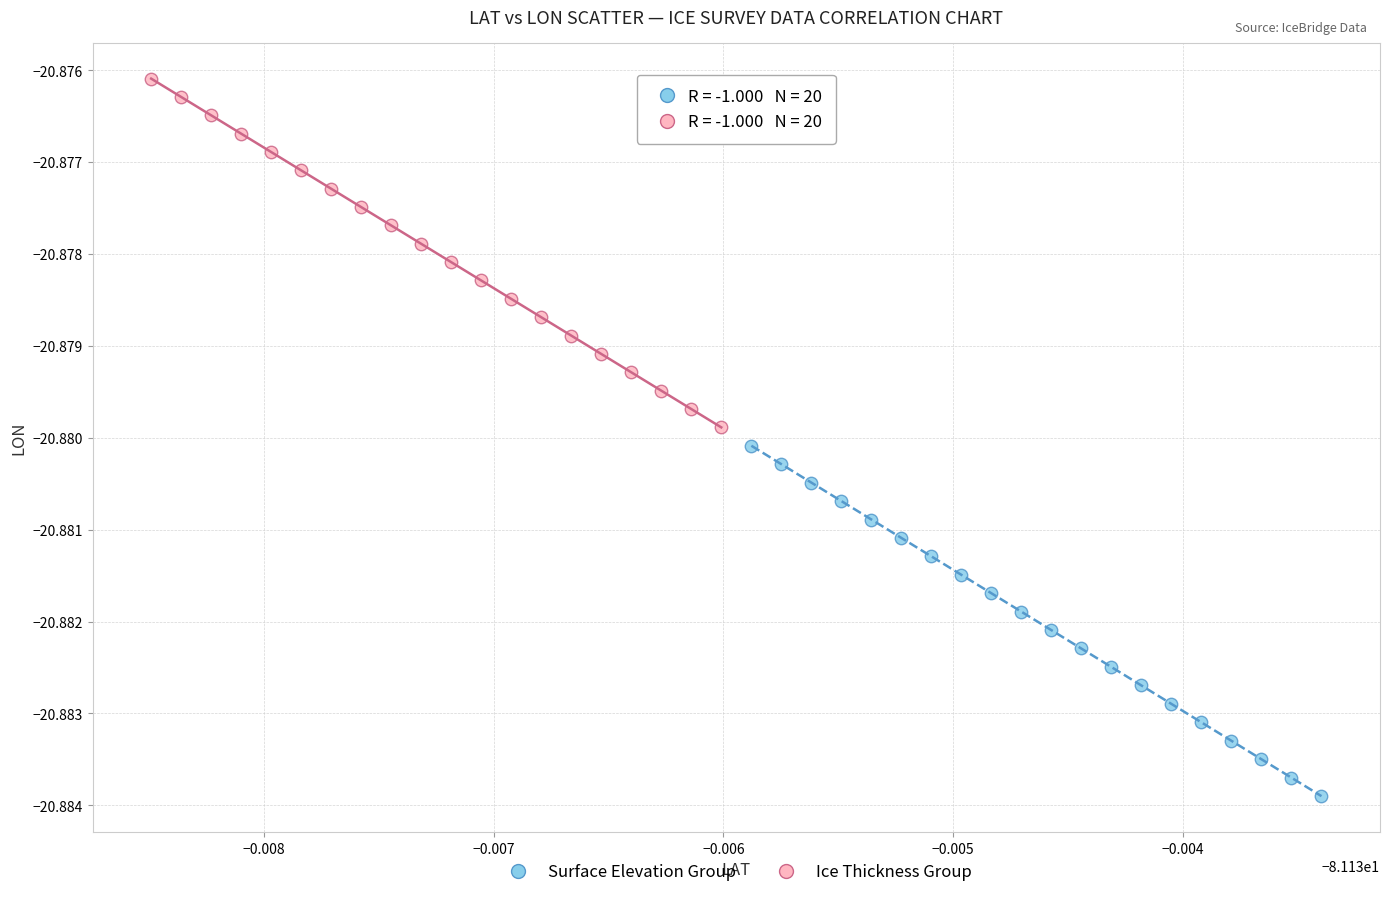

What are all the series names shown in the legend?

Surface Elevation Group, Ice Thickness Group